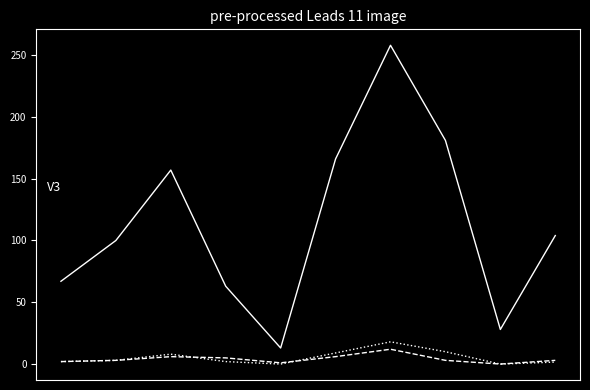

What is the greatest value displayed?

258.0